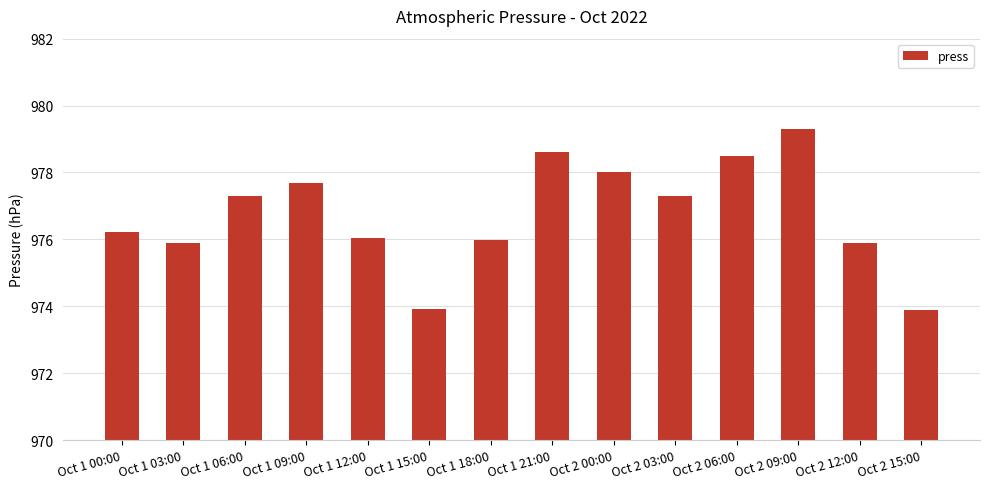

What is the greatest value displayed?

979.3